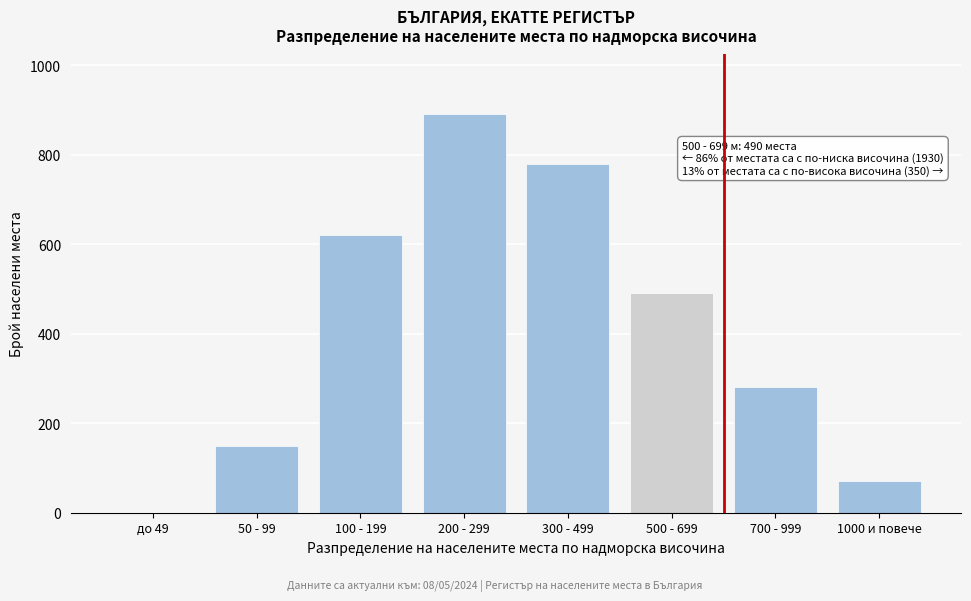

Reading right to left, what are all the values shown in this chart?

1000 и повече=70	700 - 999=280	500 - 699=490	300 - 499=780	200 - 299=890	100 - 199=620	50 - 99=150	до 49=0